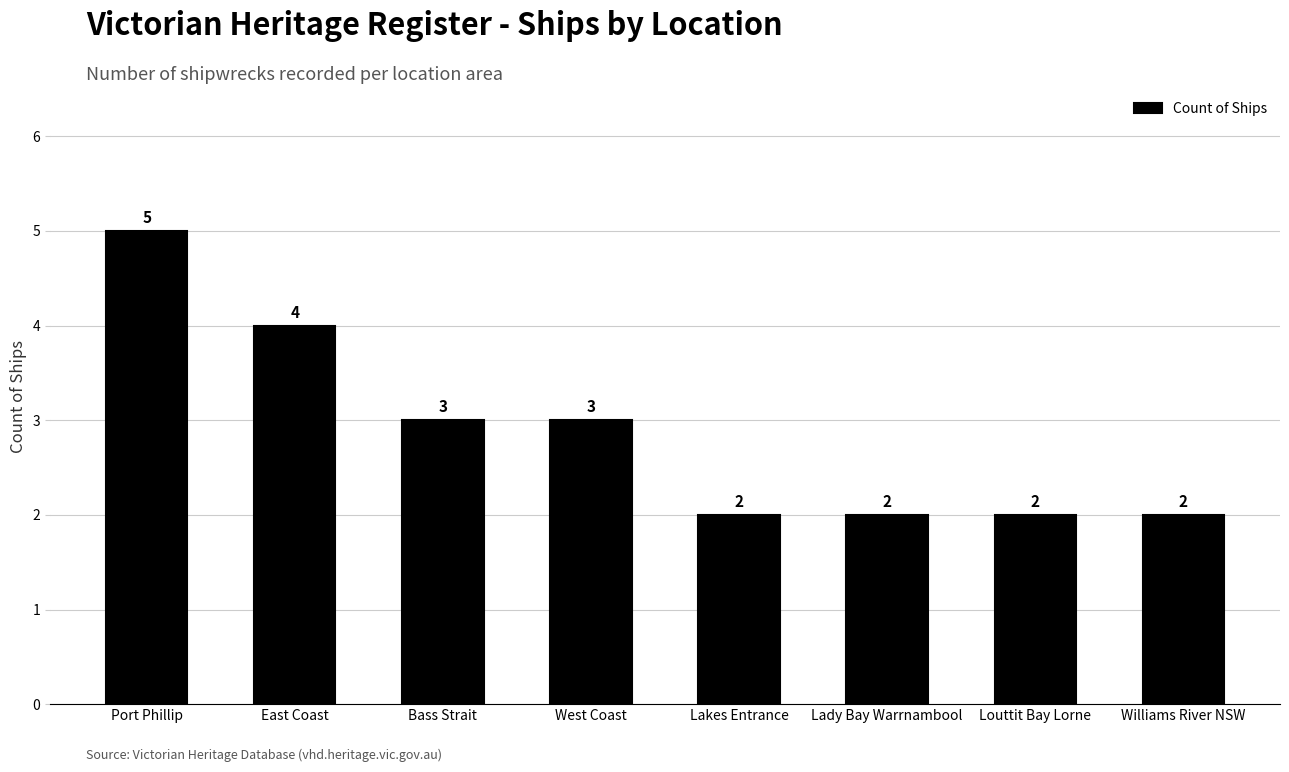

What position from the right is Lady Bay Warrnambool?

3